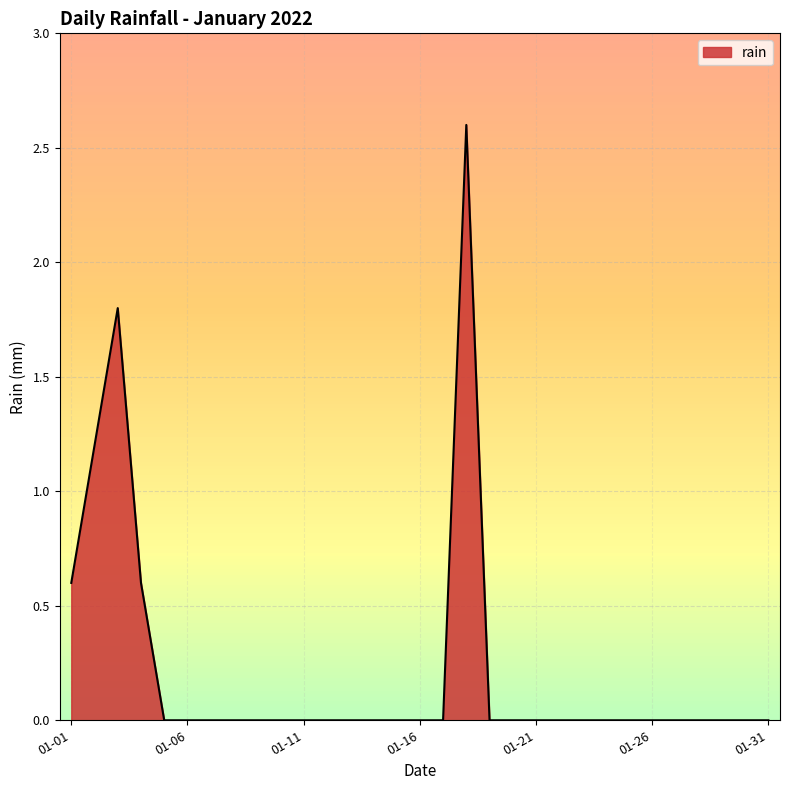

What is the greatest value displayed?

2.6